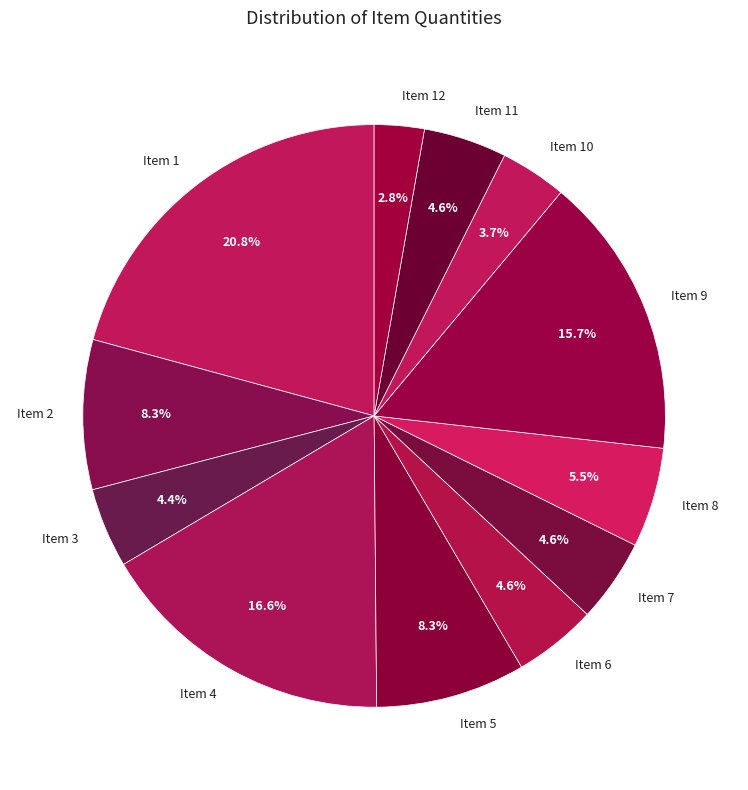

Count the number of slices in the pie.

12